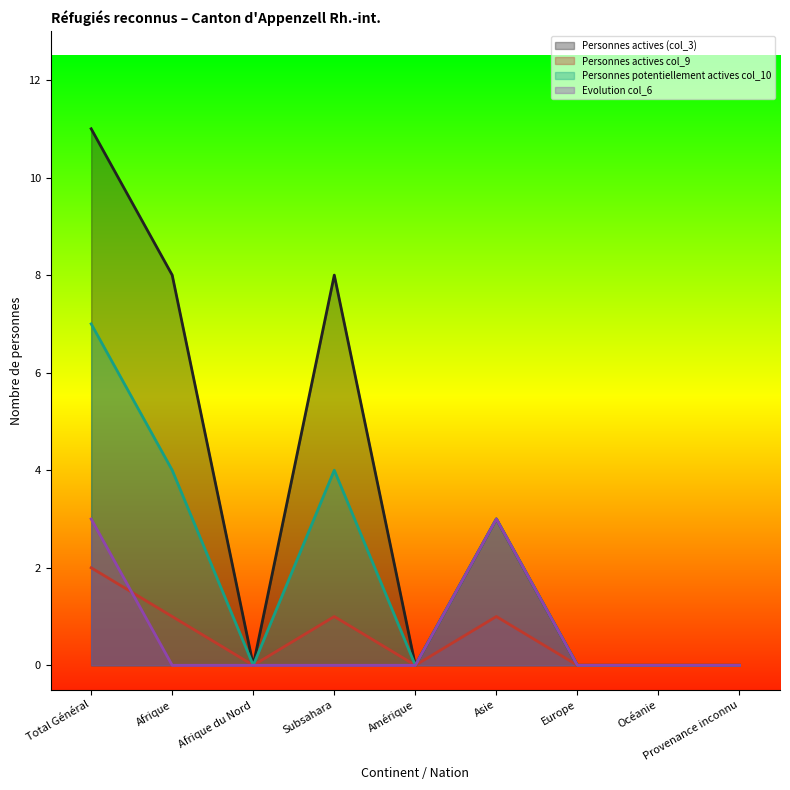

How many lines are shown in the chart?

4